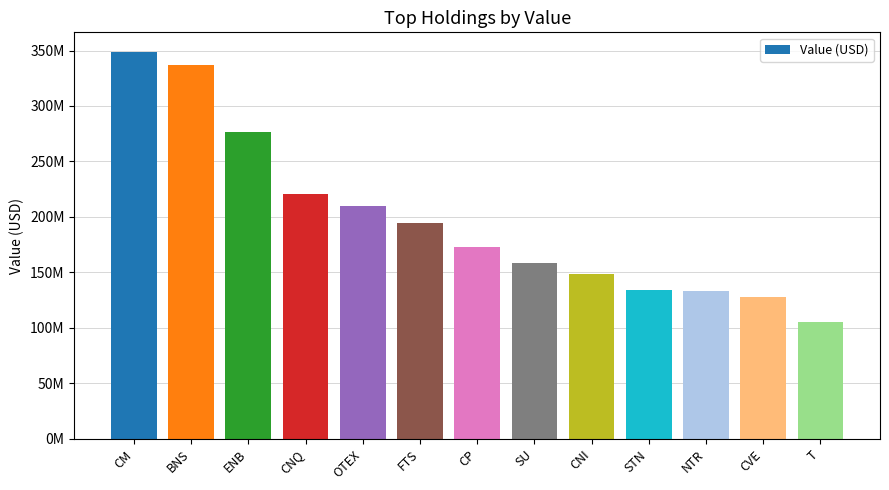

What is the value of the 5th bar from the left?

210028000